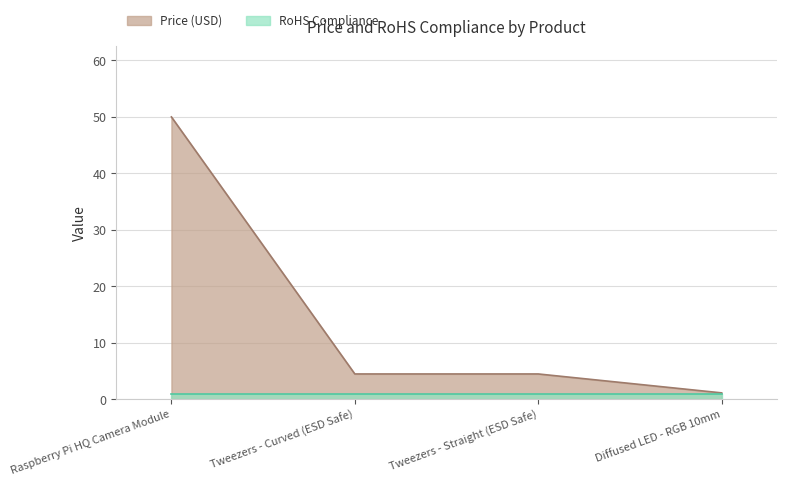

Is it true that the value at Tweezers - Curved (ESD Safe) is 2.0?

False